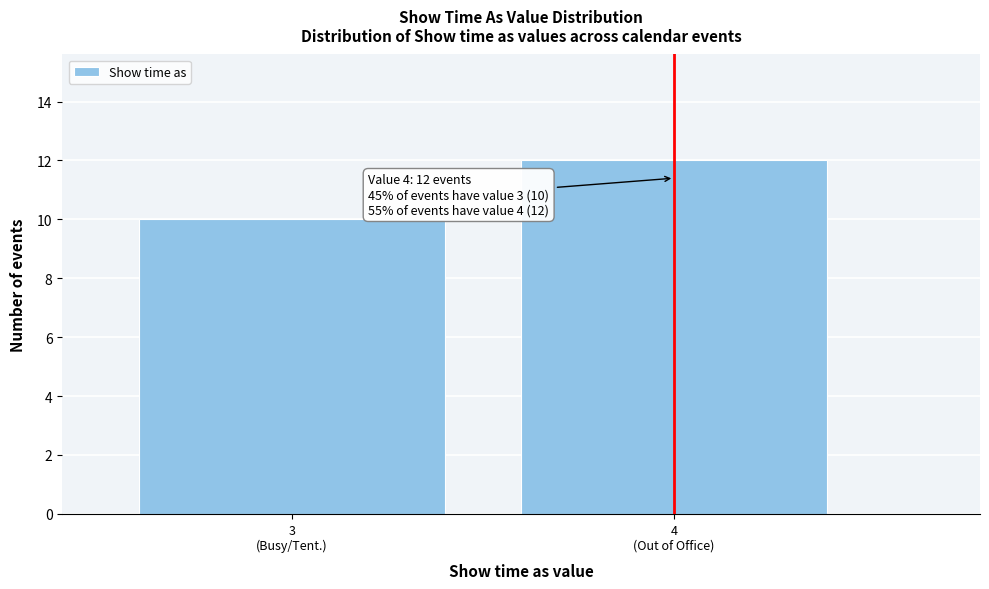

Reading left to right, extract all data points from this chart.

10	12